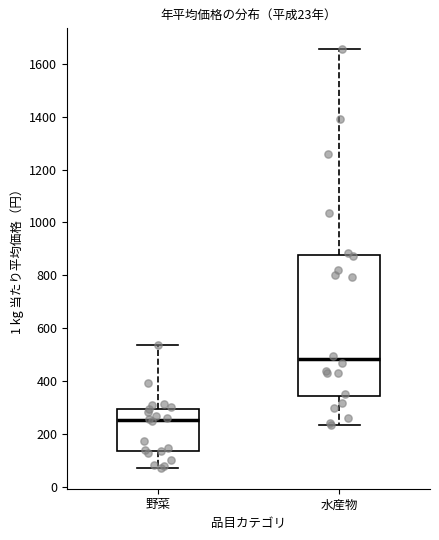

Reading left to right, transcribe this box plot: for each box, give where its median line is, the range the box spans, and where its two whiskers end, as read against the y-axis. The values are not printed on the chart, so give them approximately, as read against the axis.

野菜: median 260, box 140 to 300, whiskers 80 to 540
水産物: median 480, box 340 to 880, whiskers 240 to 1660